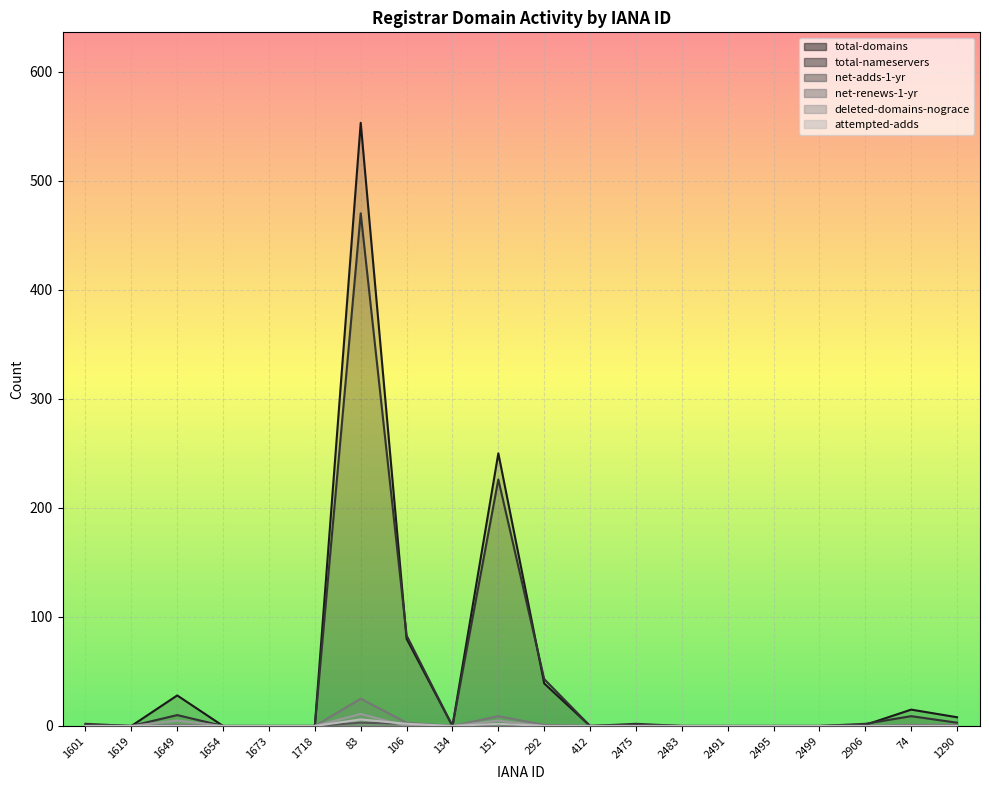

What is the difference between the maximum and minimum values in the total-nameservers series?

470